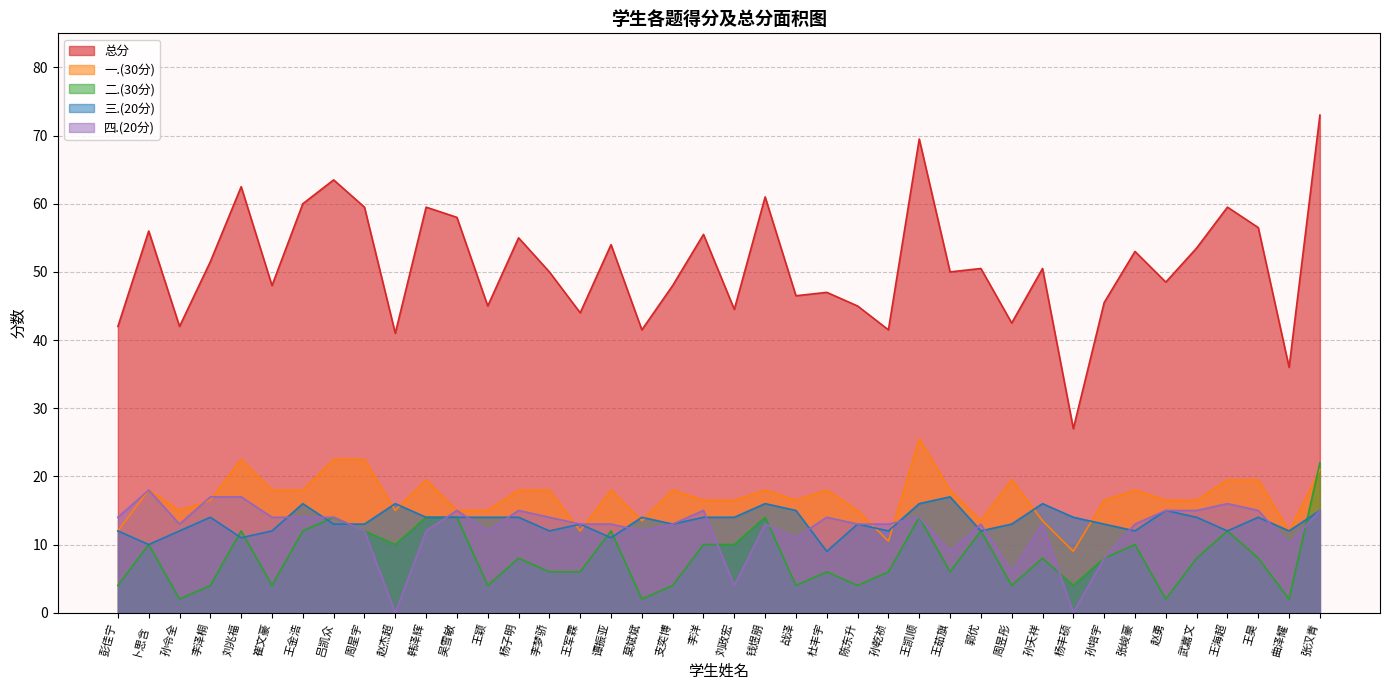

The value of 三.(20分) at 孙培宇 is 13.0. True or false?

True